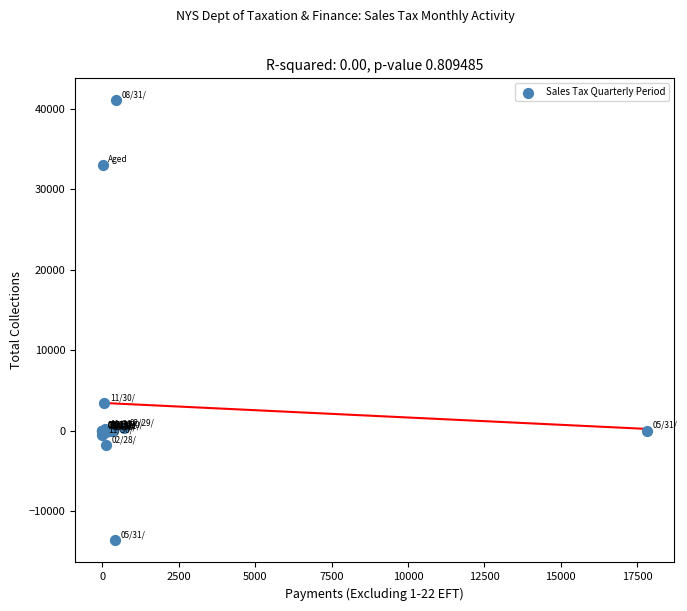

What Y value in the scatter plot is closest to 13714?

3416.5